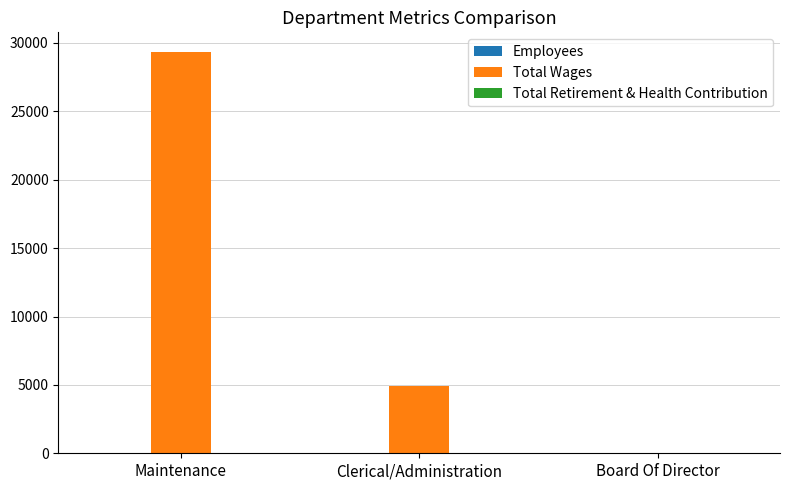

What is the highest value of the Total Wages series?

29311